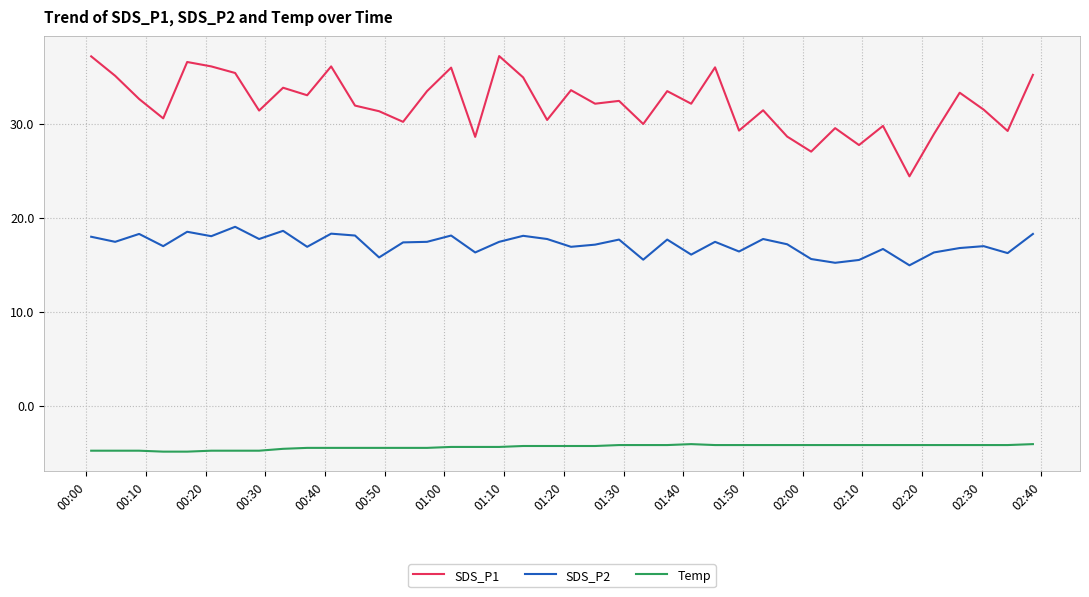

List the series in order of their peak value, lowest first.

Temp, SDS_P2, SDS_P1